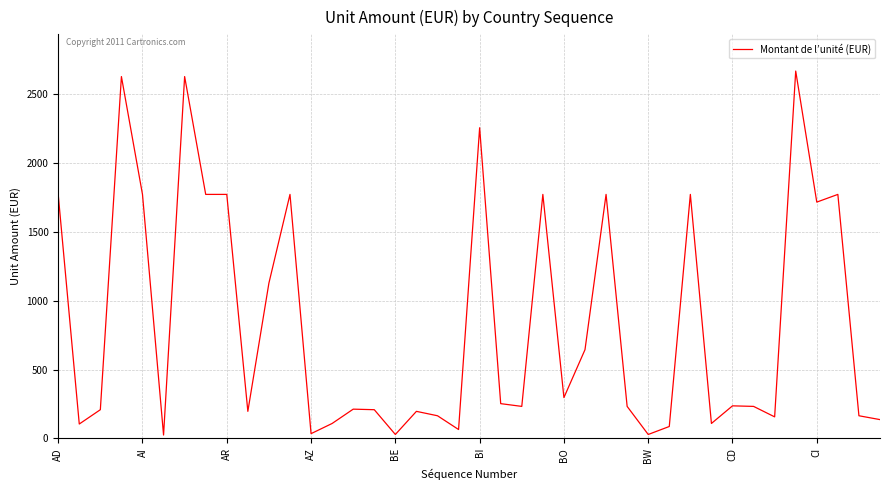

What is the maximum value shown in the chart?

2668